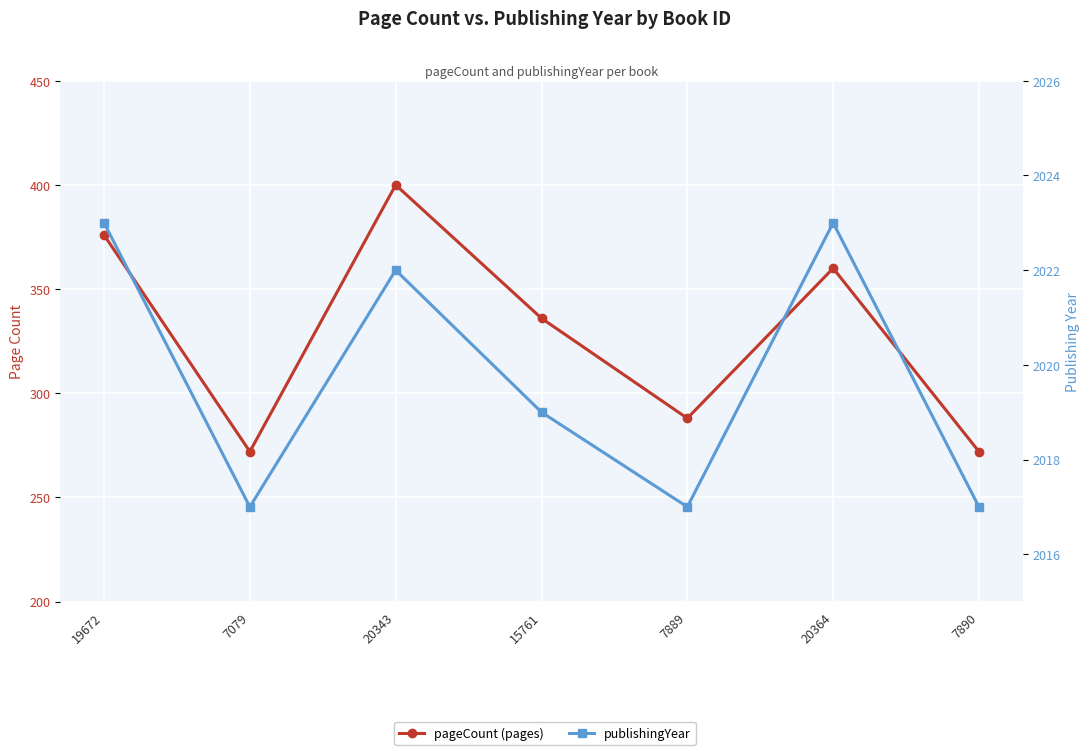

What is the difference between the highest and lowest values at 20343?

1622